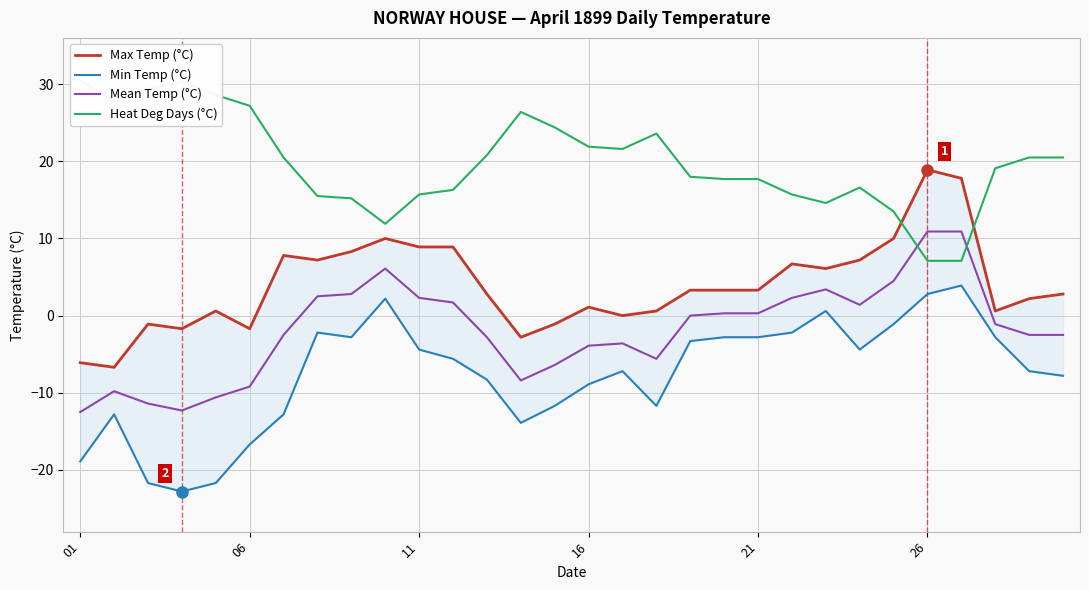

What is the difference between the maximum and minimum values in the Min Temp (°C) series?

26.7